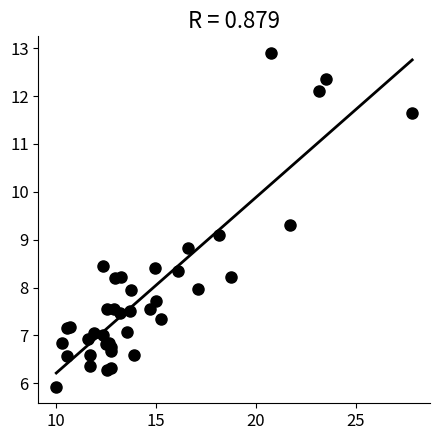

What Y value in the scatter plot is closest to 9?

9.1